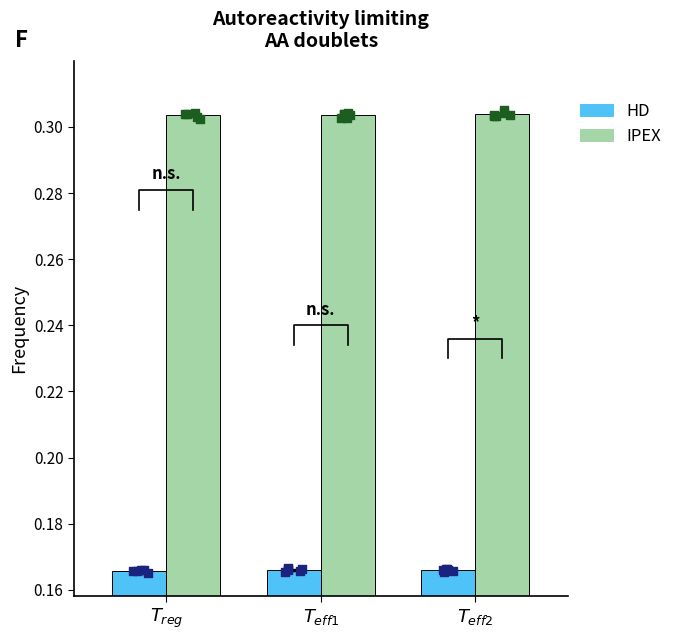

What is the total value across all series at $T_{eff2}$?

0.5